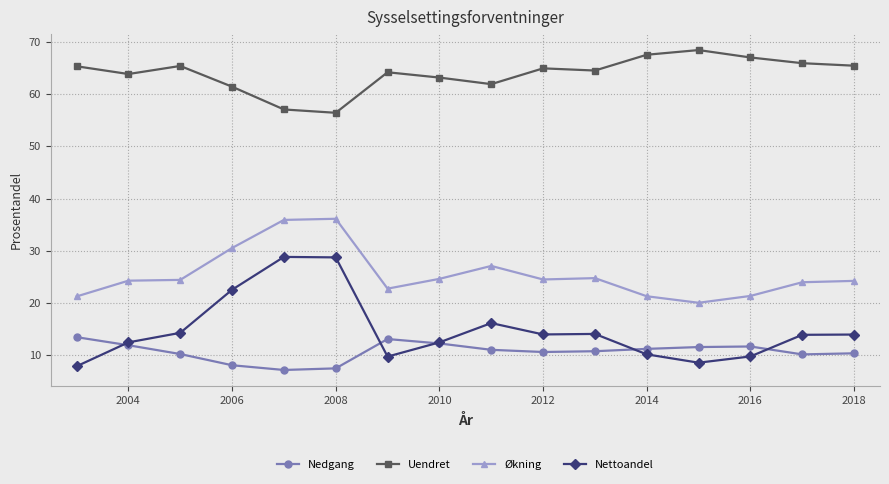

True or false: Nettoandel and Økning cross at least once.

False